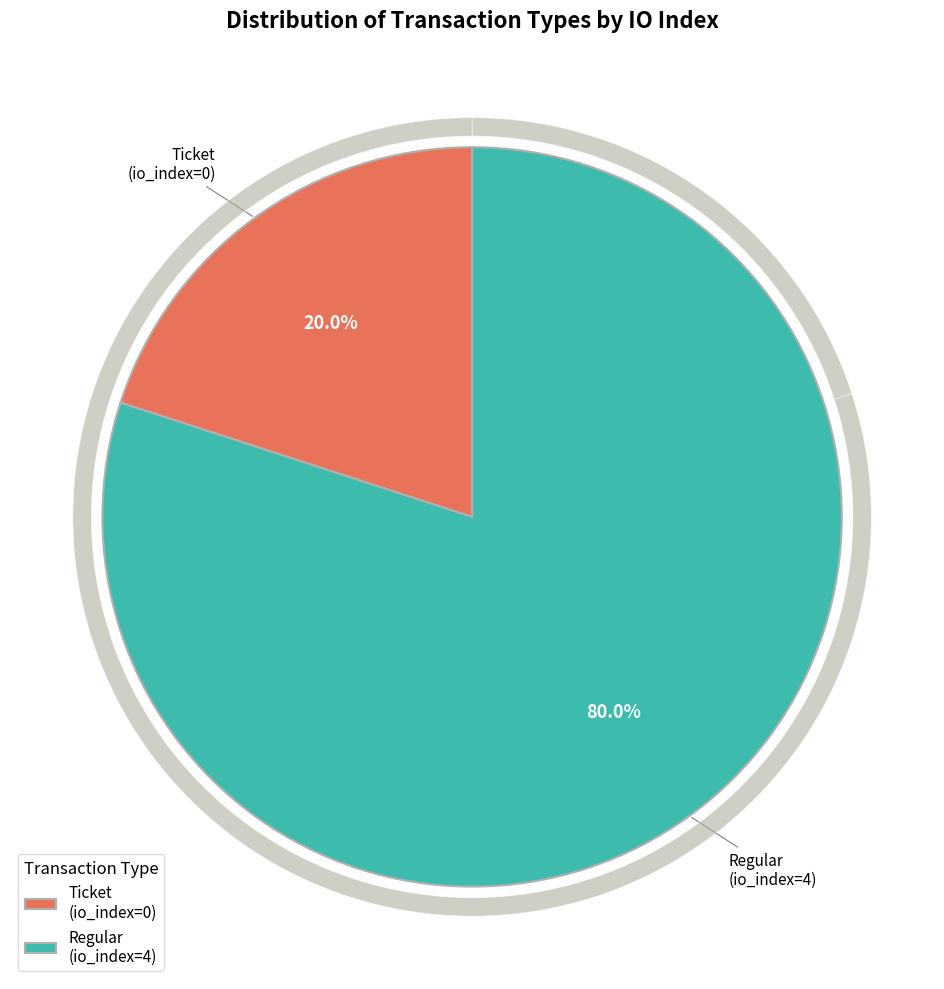

Which category has the biggest portion of the pie?

Regular (io_index=4)